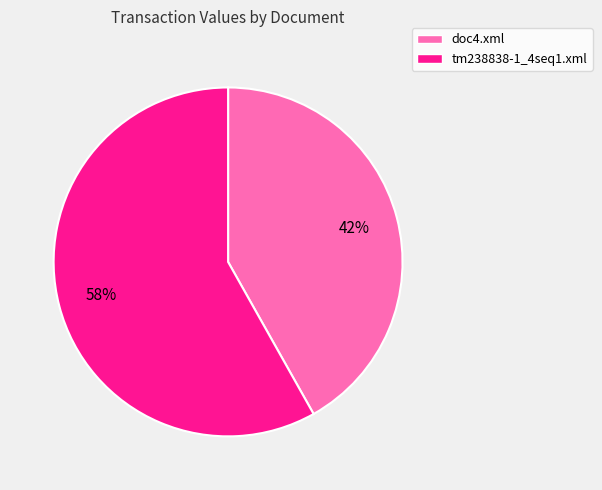

Is the sum of doc4.xml and tm238838-1_4seq1.xml greater than half?

Yes